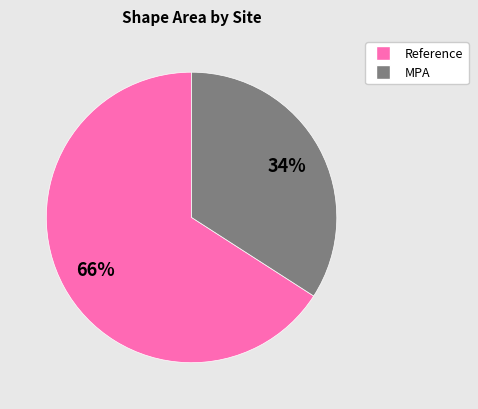

To the nearest percent, what is the difference between the largest and smallest slice percentages?

32%